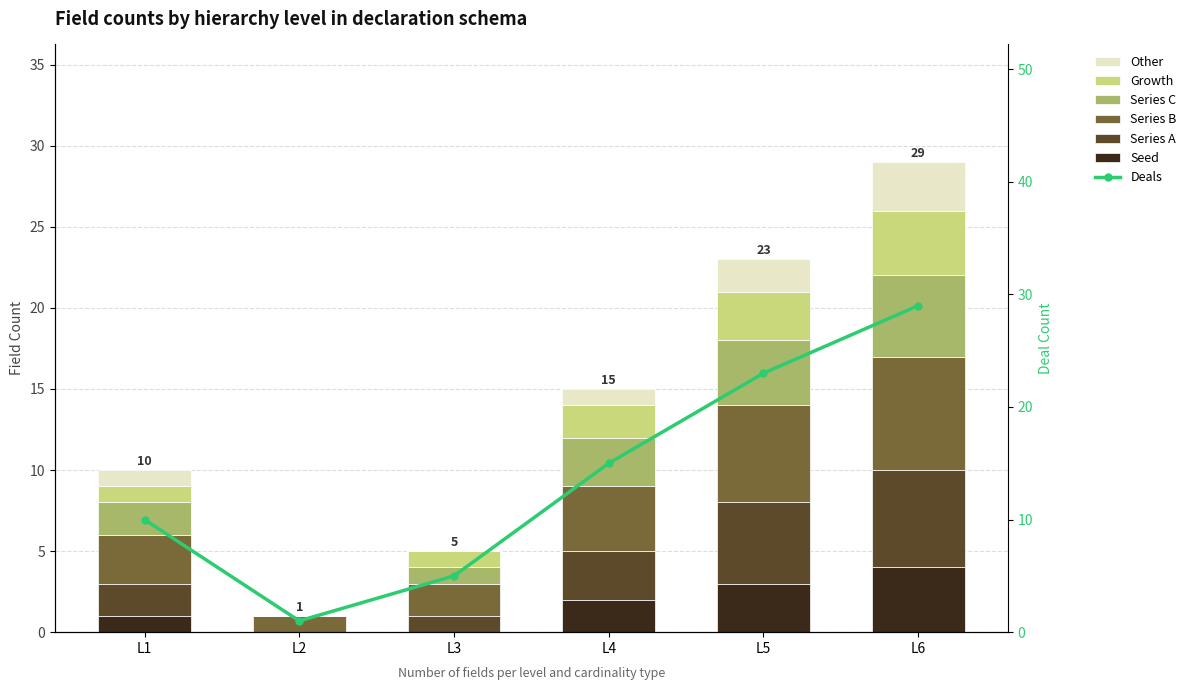

Which category has the highest value in the Other series?

L6